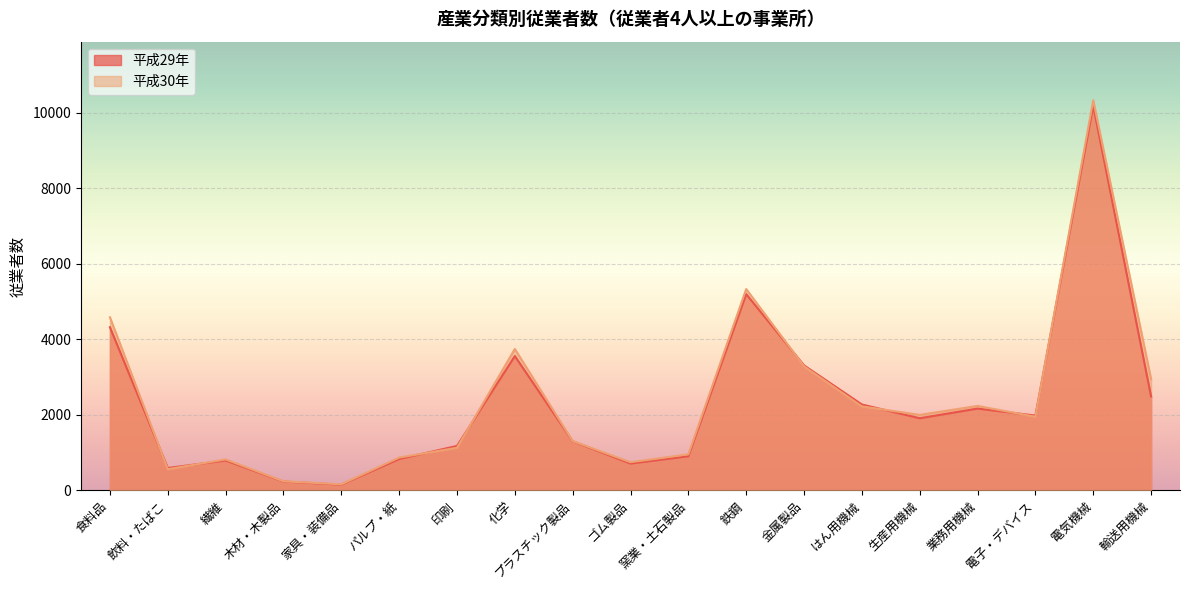

How many times do 平成29年 and 平成30年 cross each other?

8